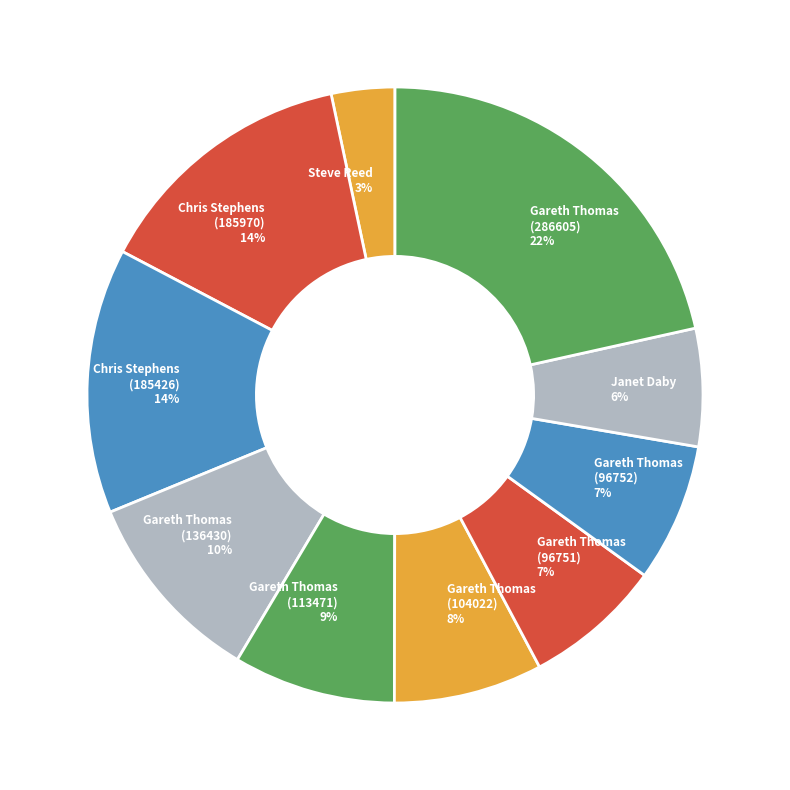

To the nearest percent, what is the average slice percentage?

10%